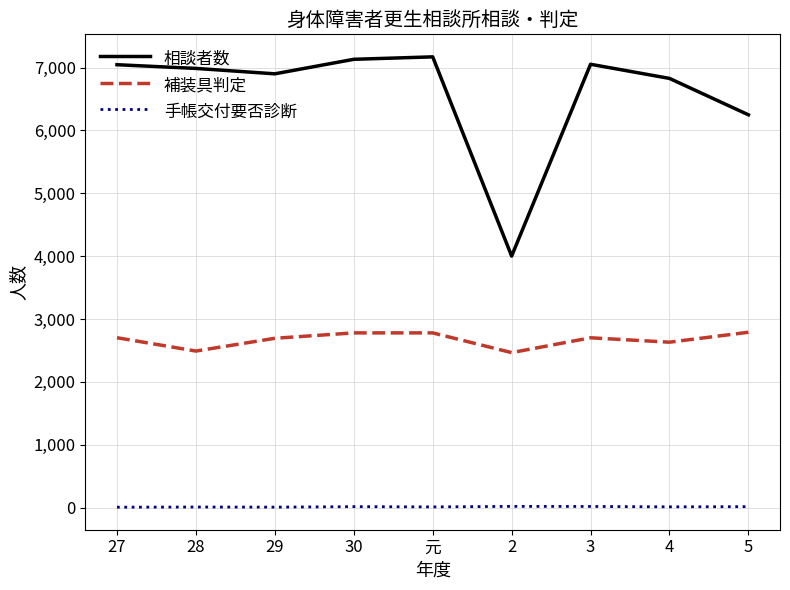

Which series changed the most between 元 and 4?

相談者数